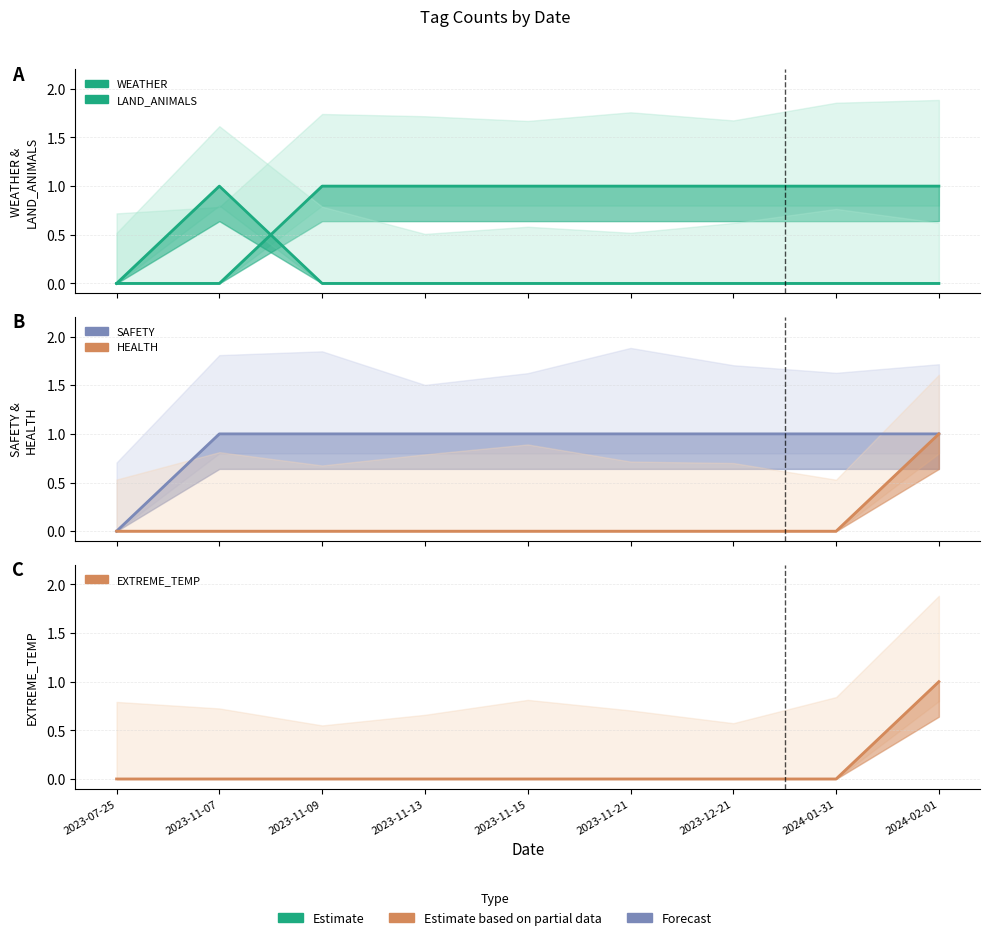

List the series in order of their peak value, lowest first.

WEATHER, LAND_ANIMALS, SAFETY, HEALTH, EXTREME_TEMP